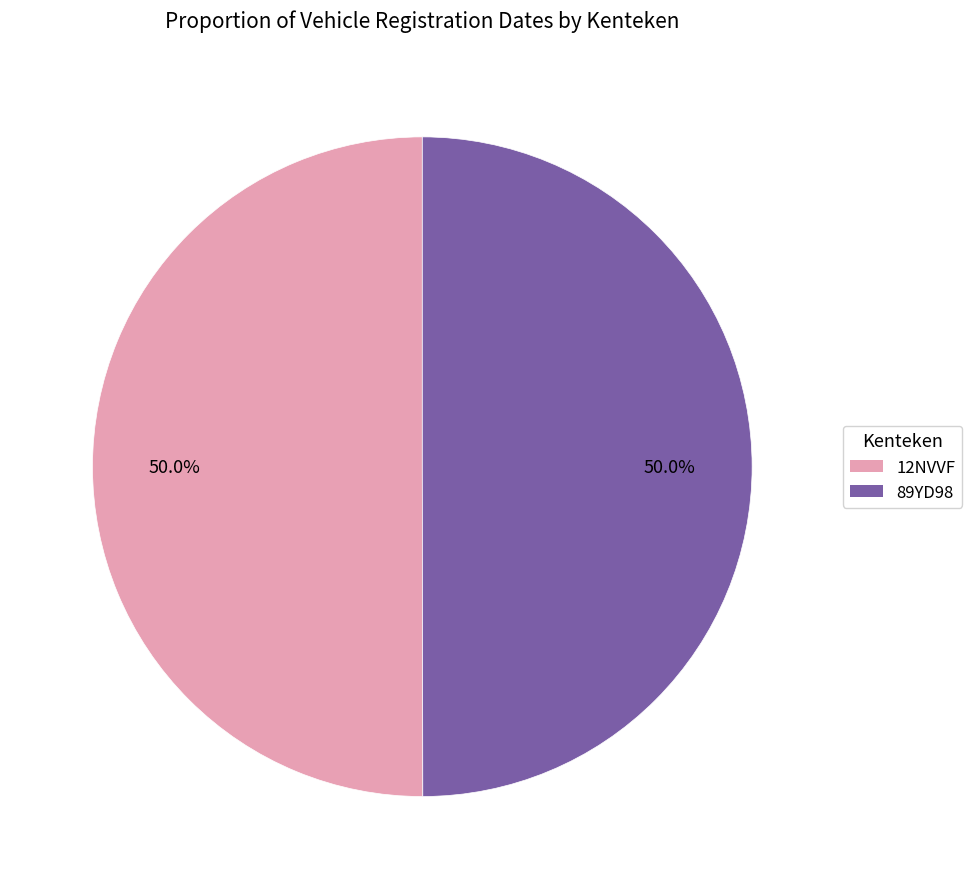

To the nearest percent, what portion does 89YD98 represent?

50%